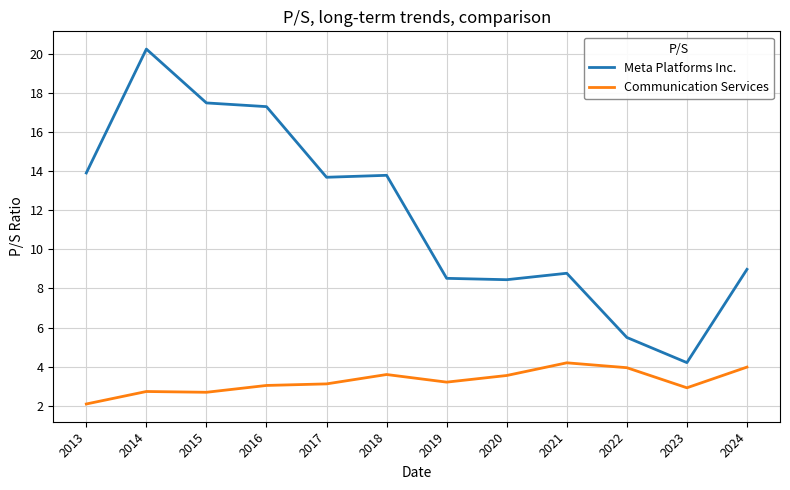

How many categories are shown in the chart?

12